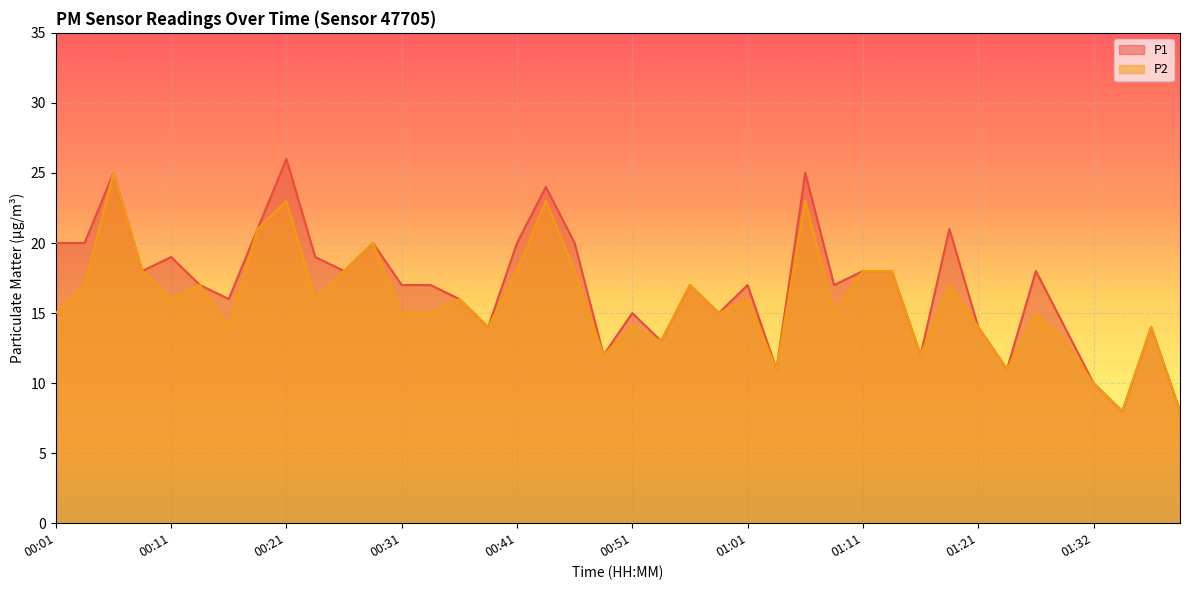

True or false: P1 and P2 cross at least once.

False